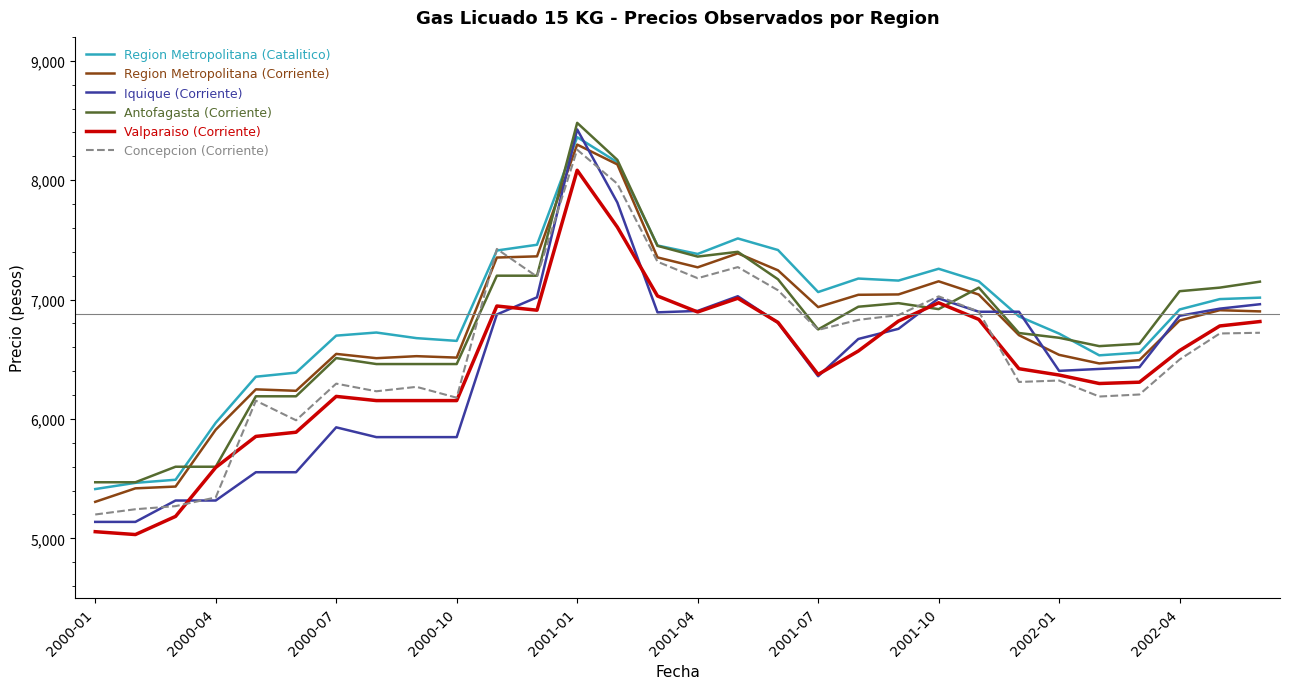

Which series has the largest range (max minus min)?

Iquique (Corriente)